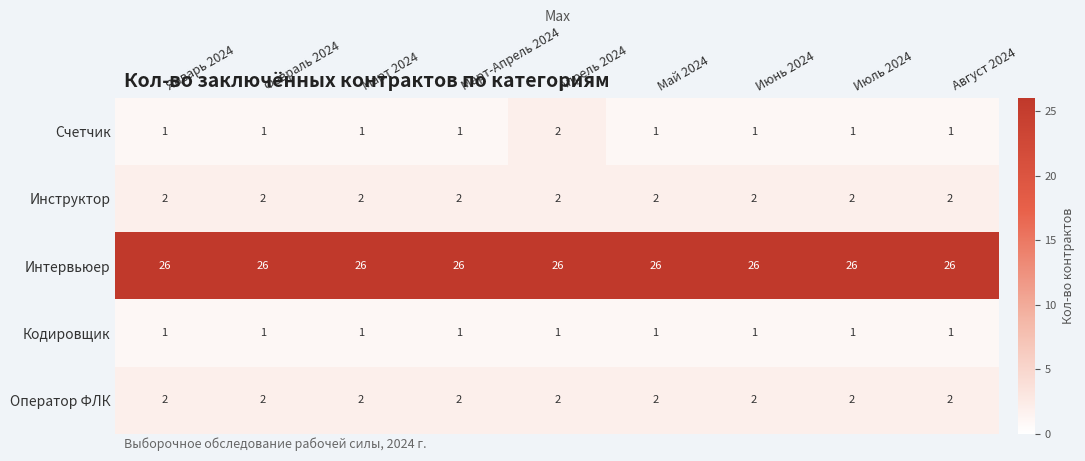

Which series has the largest total across all categories?

Интервьюер